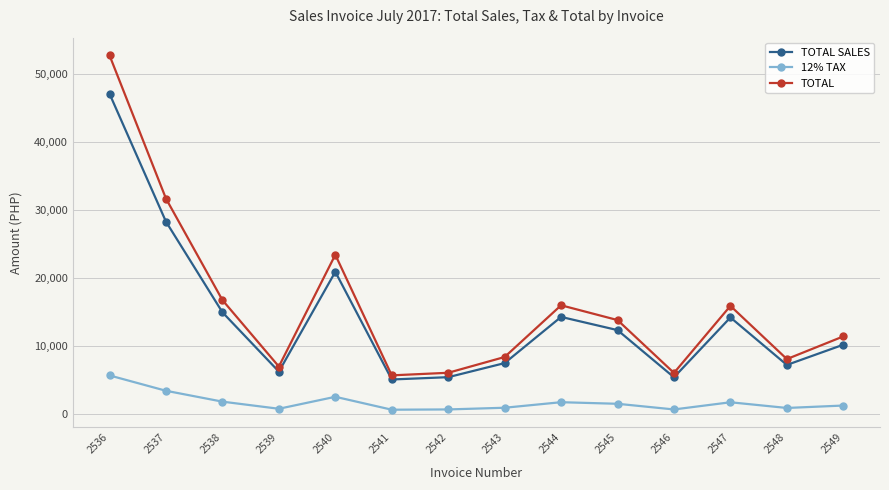

List the series in order of their peak value, lowest first.

12% TAX, TOTAL SALES, TOTAL